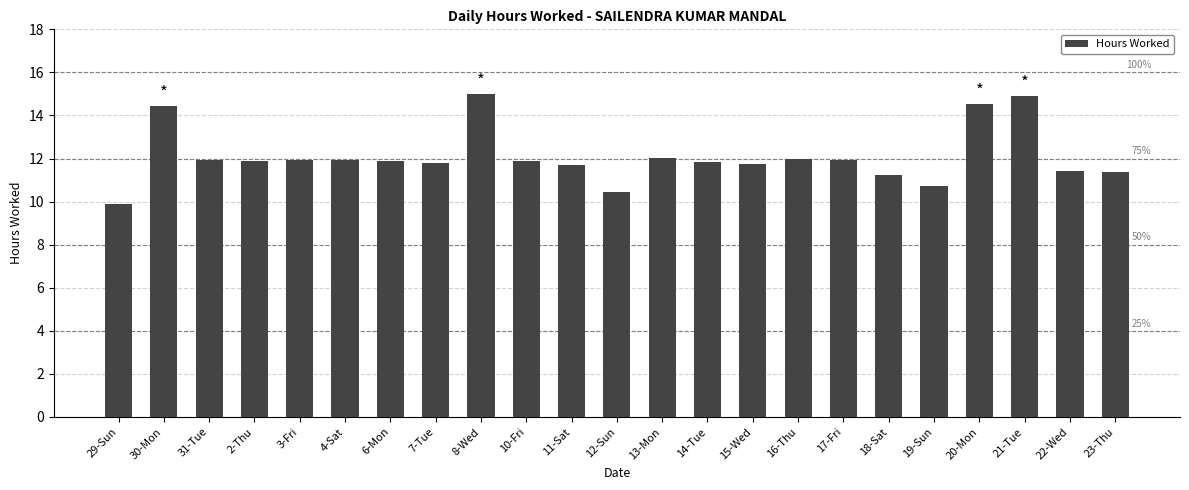

The chart shows a value of 6.0 at 19-Sun. True or false?

False